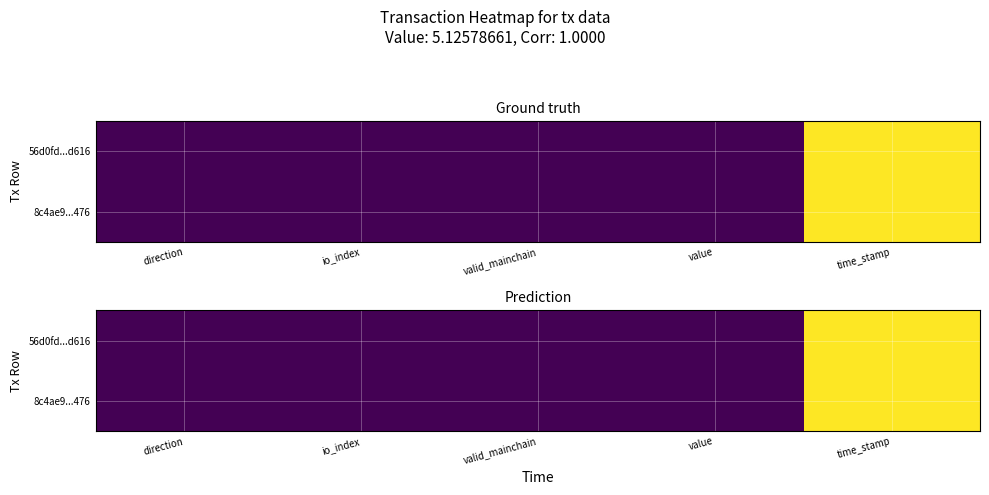

Which category has the highest value across all series?

time_stamp